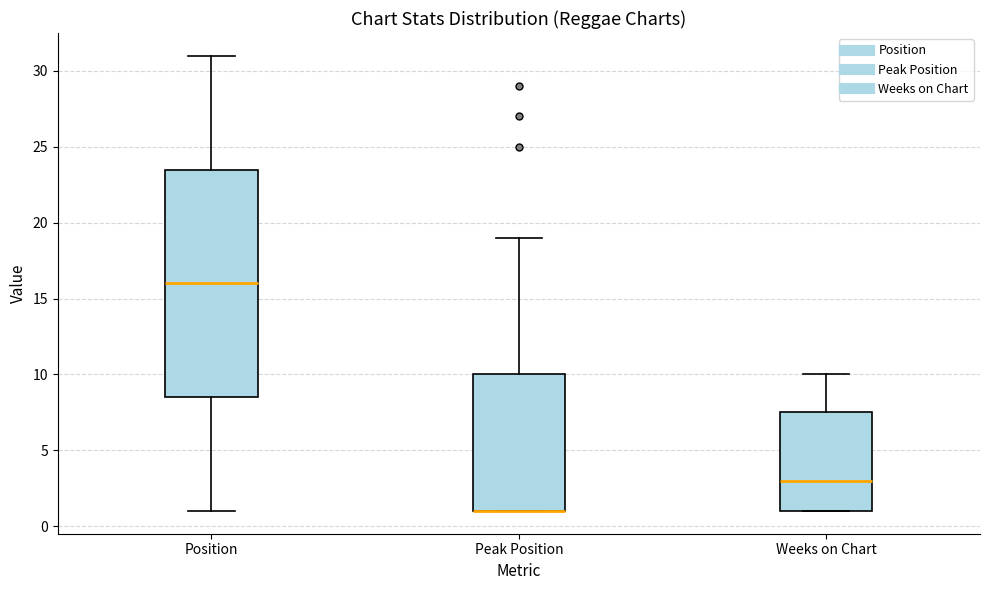

Reading left to right, read every box against the y-axis: the position of its median line, the range the box covers, and the ends of its whiskers. The values are not printed on the chart, so give them approximately, as read against the axis.

Position: median 16.0, box 8.5 to 23.5, whiskers 1.0 to 31.0
Peak Position: median 1.0 (drawn on the box's lower edge), box 1.0 to 10.0, whiskers 1.0 to 19.0
Weeks on Chart: median 3.0, box 1.0 to 7.5, whiskers 1.0 to 10.0